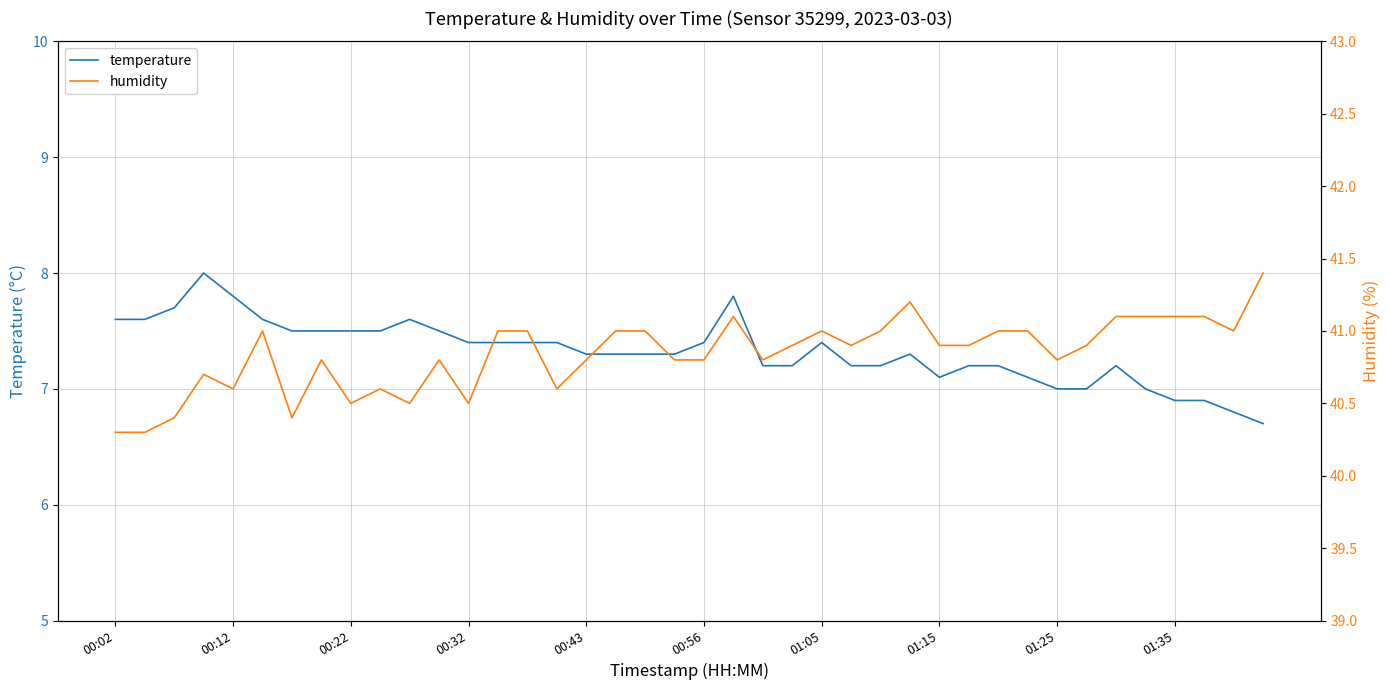

The temperature series shows 5.1 at 01:05. True or false?

False